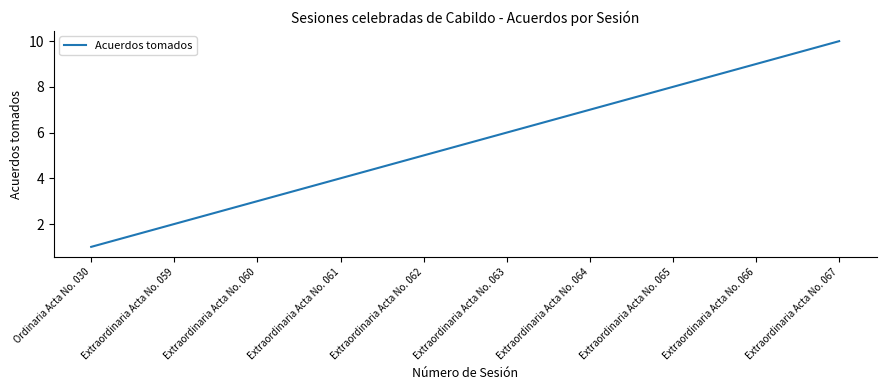

What position from the right is Extraordinaria Acta No. 060?

8